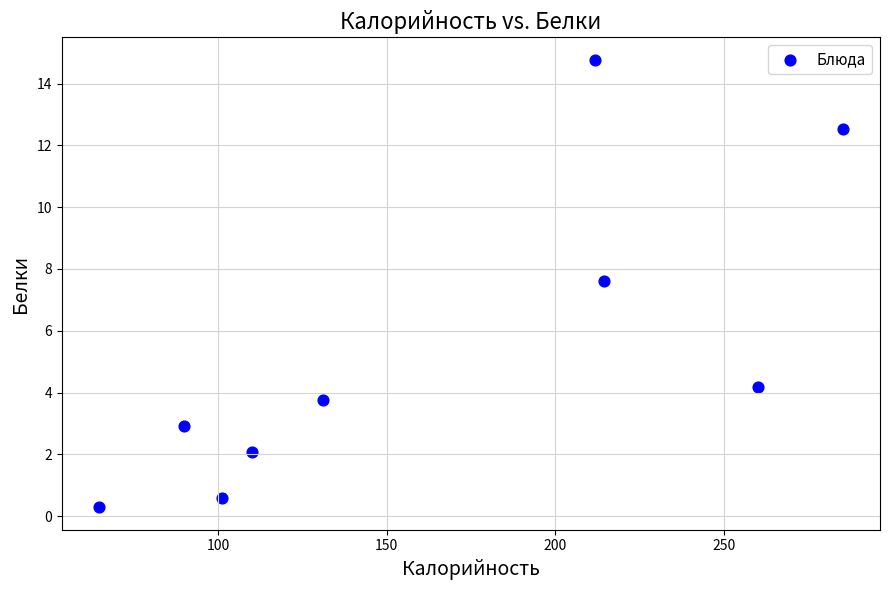

What is the average Y value?

5.4